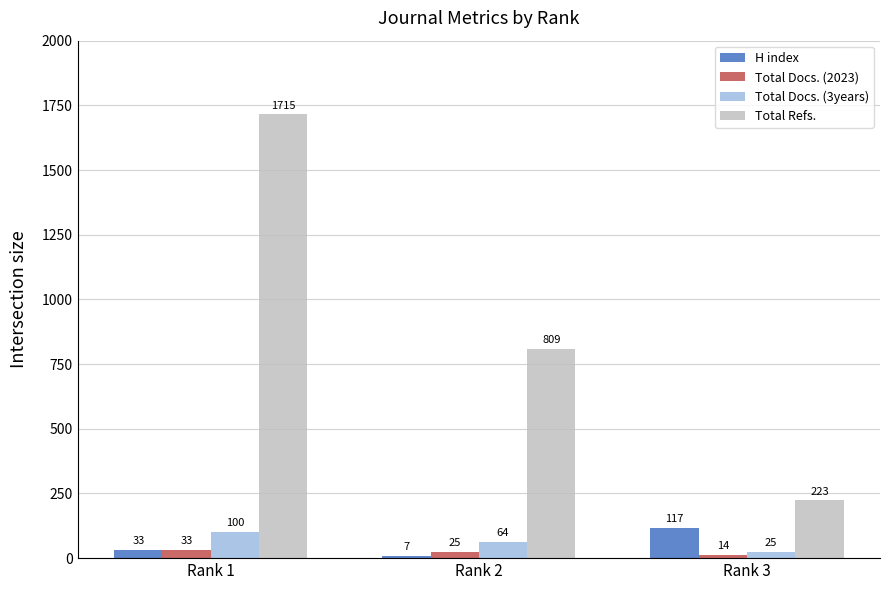

Where does the Total Docs. (2023) series first go above 25?

Rank 1